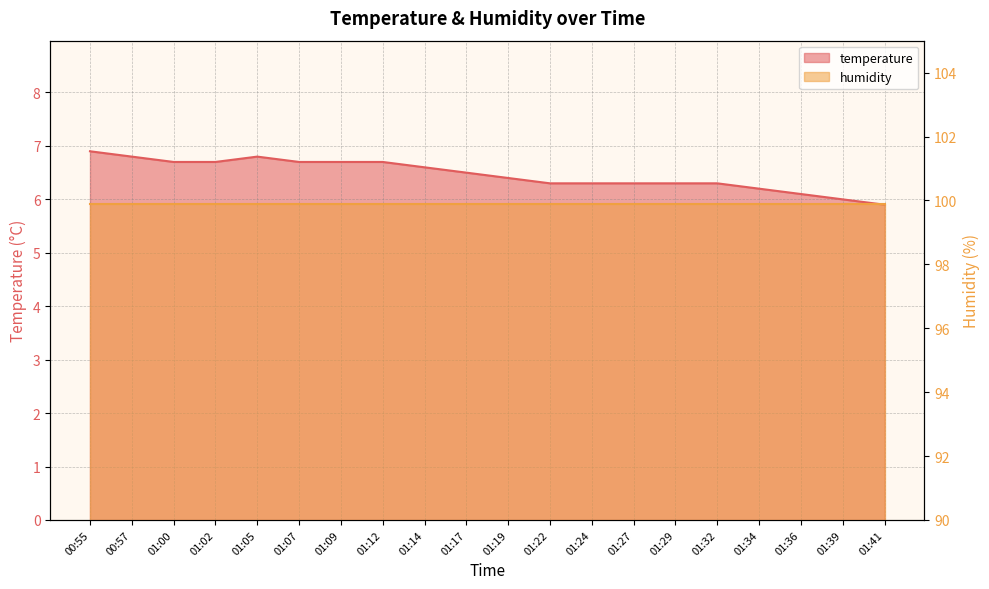

List the labels in order of value, largest first.

00:55, 00:57, 01:05, 01:00, 01:02, 01:07, 01:09, 01:12, 01:14, 01:17, 01:19, 01:22, 01:24, 01:27, 01:29, 01:32, 01:34, 01:36, 01:39, 01:41